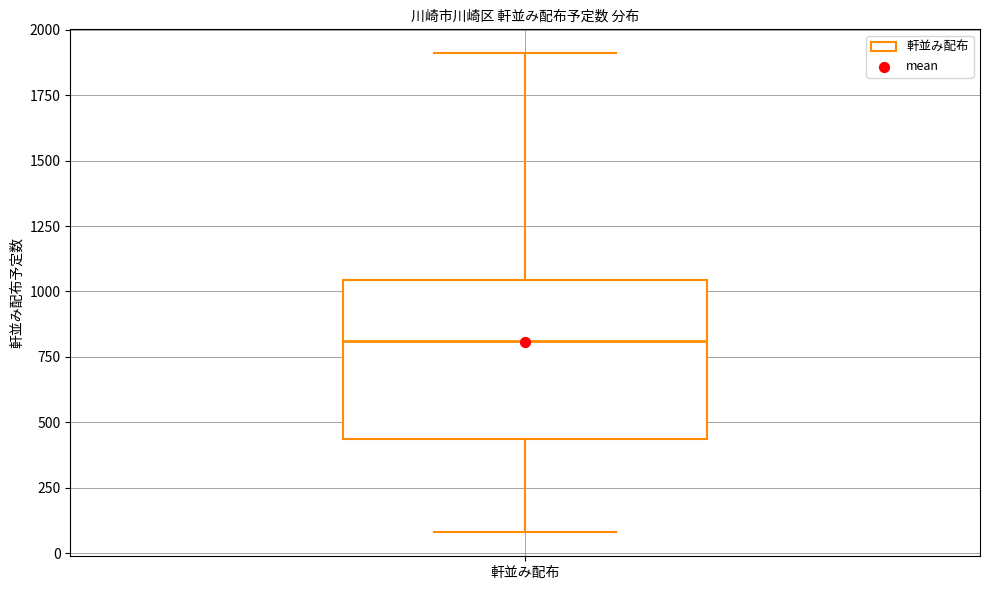

Where does the lower whisker of the box for 軒並み配布 end on the y-axis? The values are not printed on the chart, so give them approximately, as read against the axis.

100